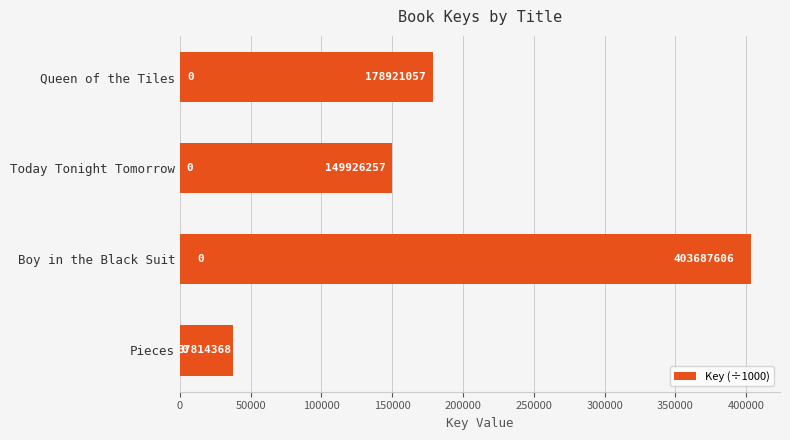

Are the bars horizontal?

Yes